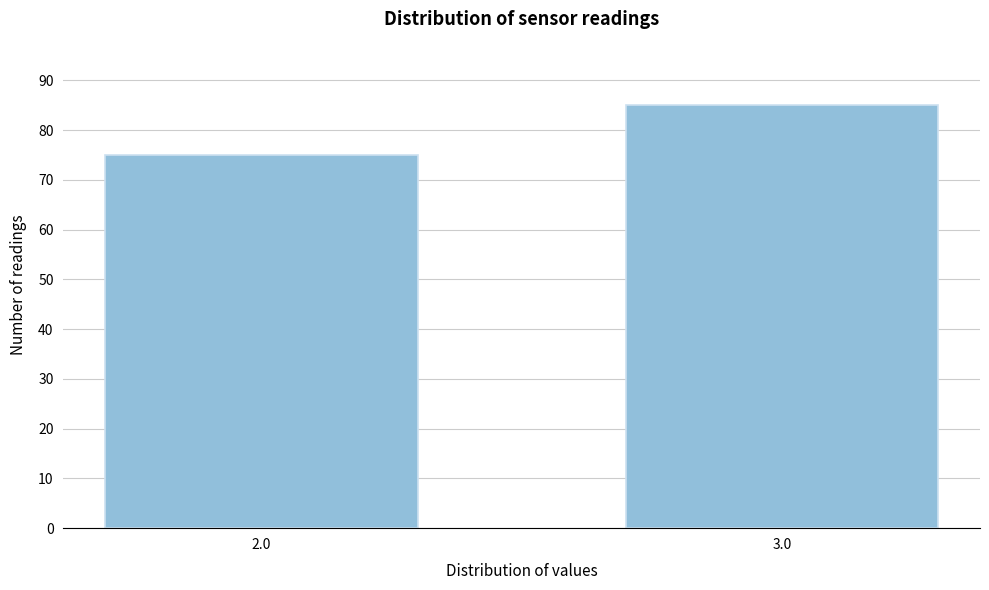

Reading left to right, what are all the values shown in this chart?

75	85